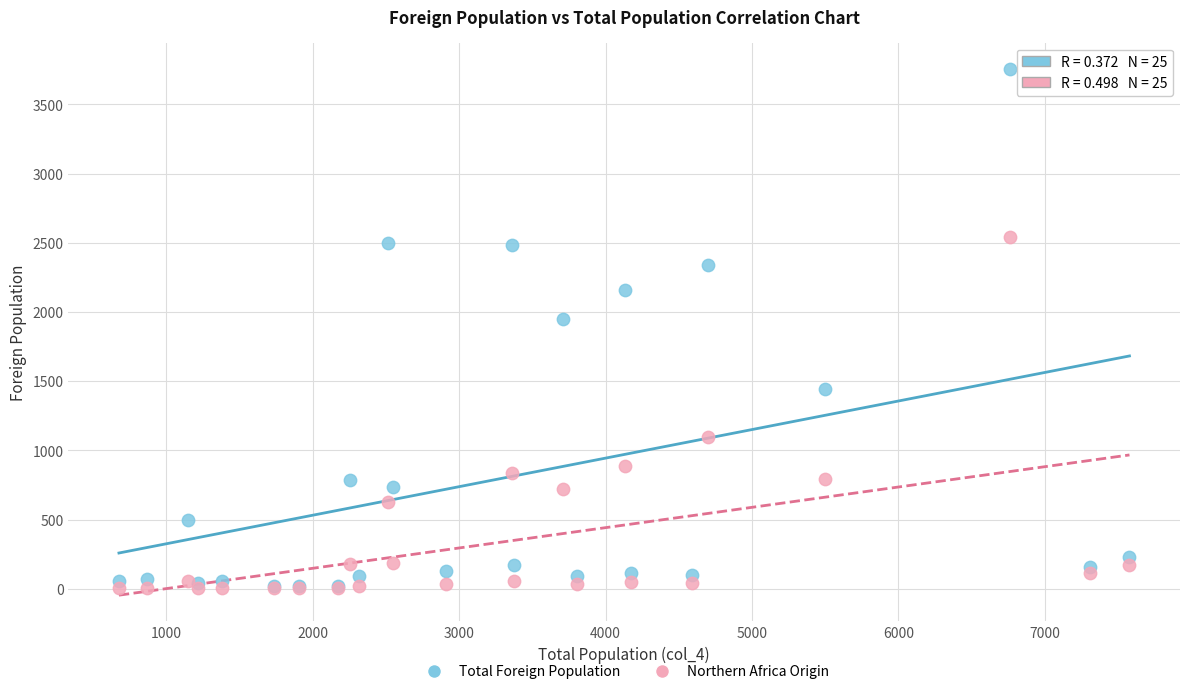

Which series reaches the maximum Y coordinate?

Total Foreign Population